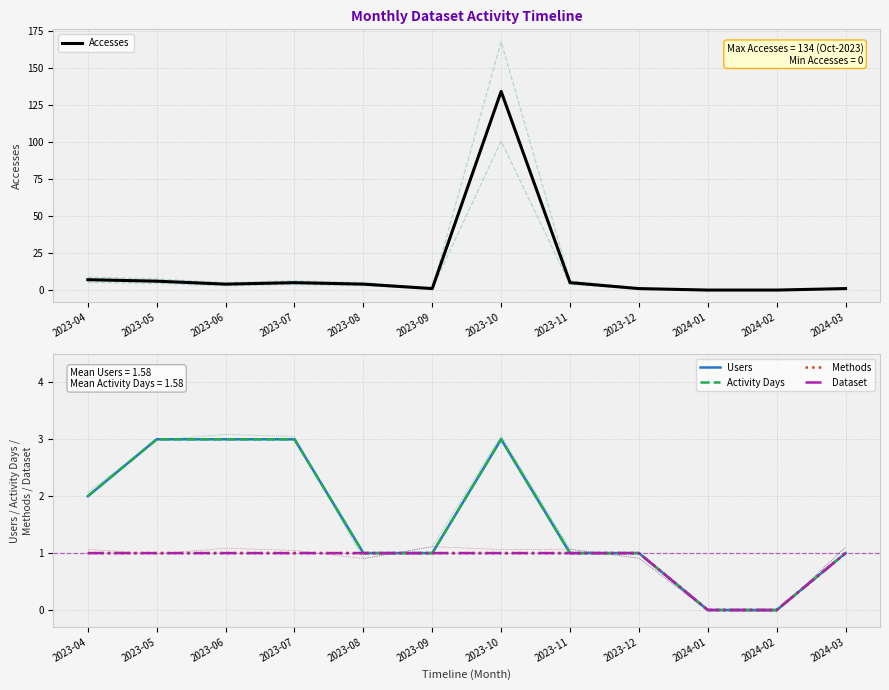

True or false: Accesses and Activity Days cross at least once.

False